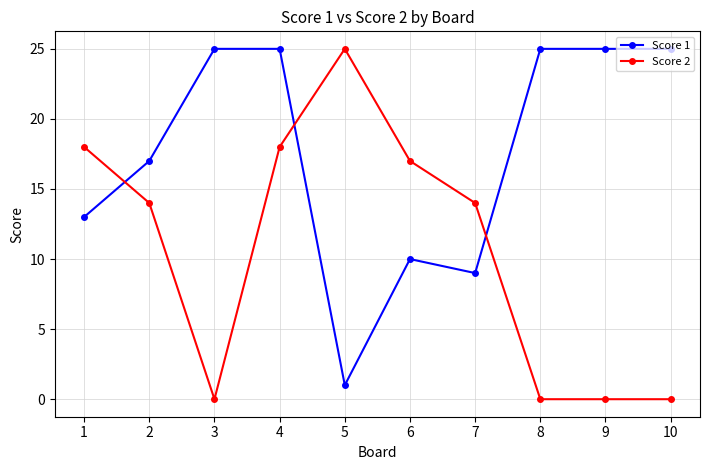

How many distinct data groups are displayed?

2